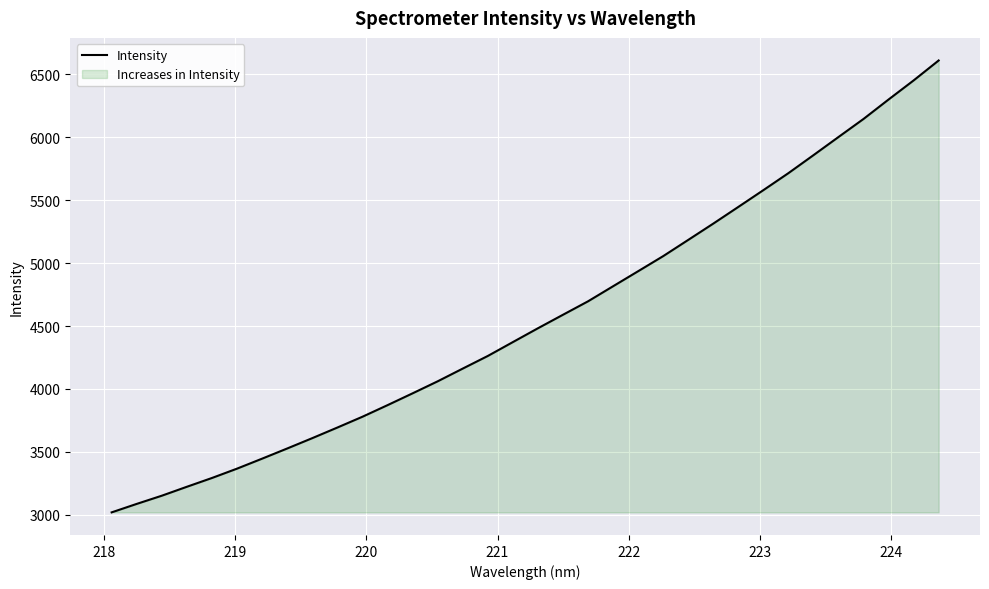

What is the maximum value shown in the chart?

6609.0